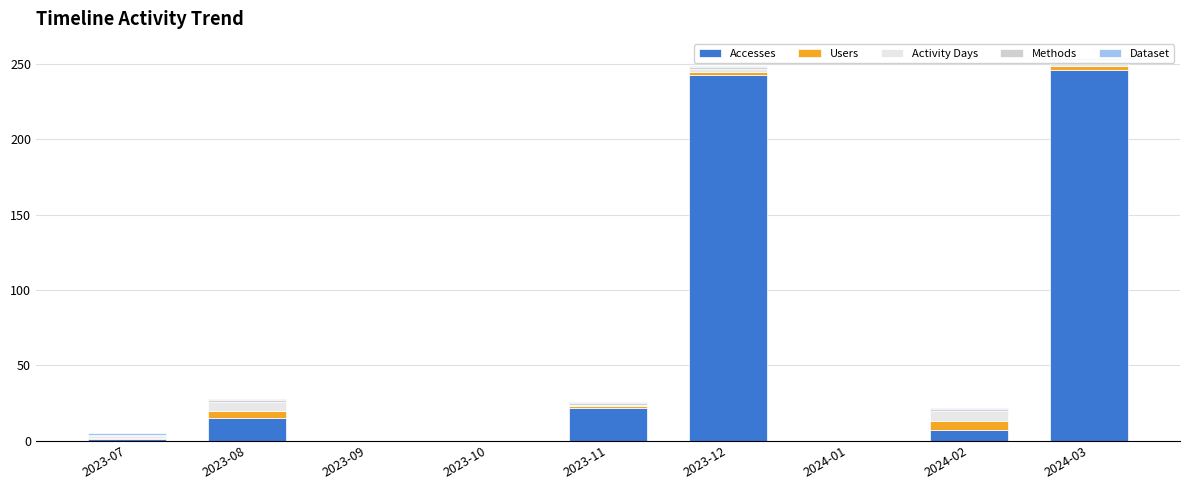

What position from the right is 2024-01?

3